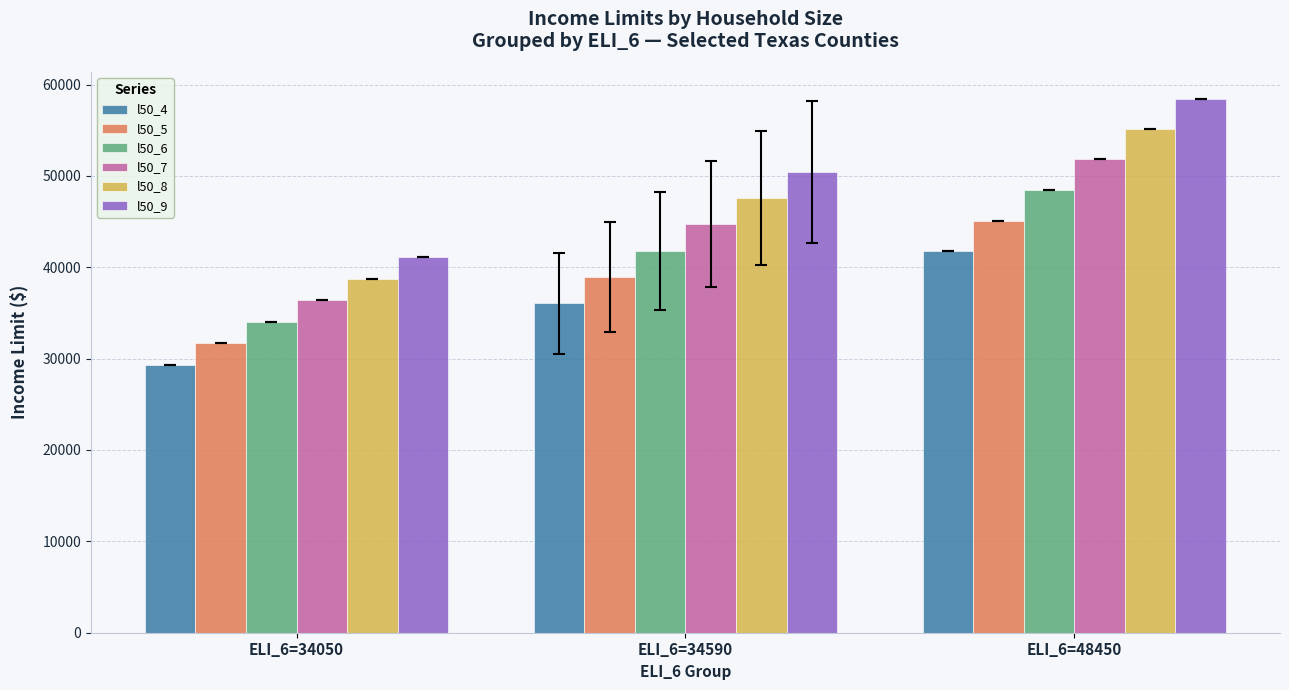

What are all the series names shown in the legend?

l50_4, l50_5, l50_6, l50_7, l50_8, l50_9